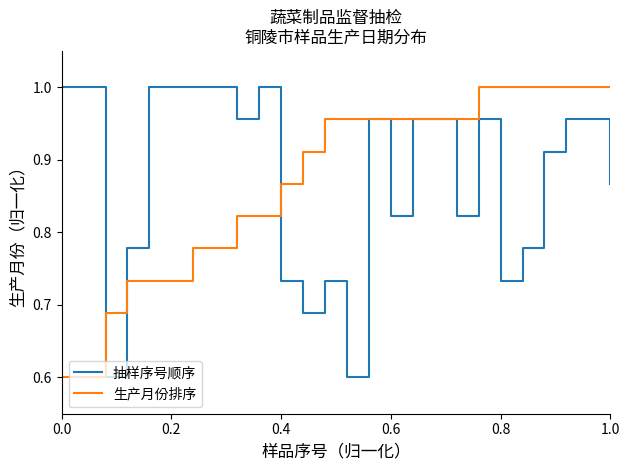

Which series has the largest range (max minus min)?

抽样序号顺序